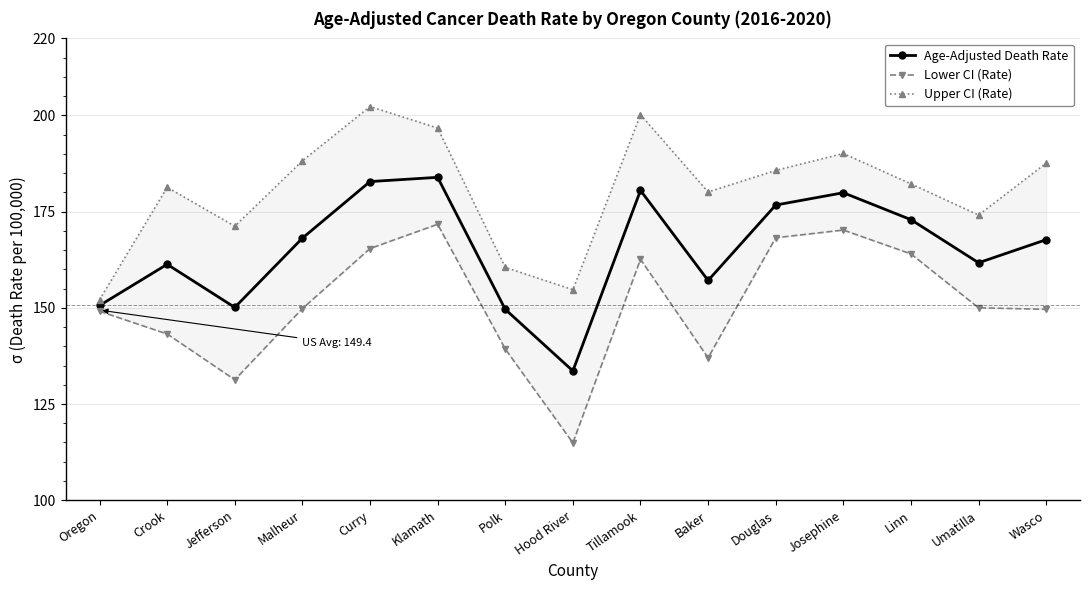

True or false: Upper CI (Rate) has a value of 250.3 at Jefferson.

False